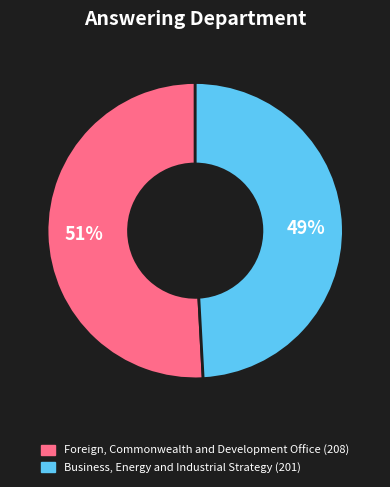

Rank the categories by value from highest to lowest.

Foreign, Commonwealth and Development Office, Business, Energy and Industrial Strategy